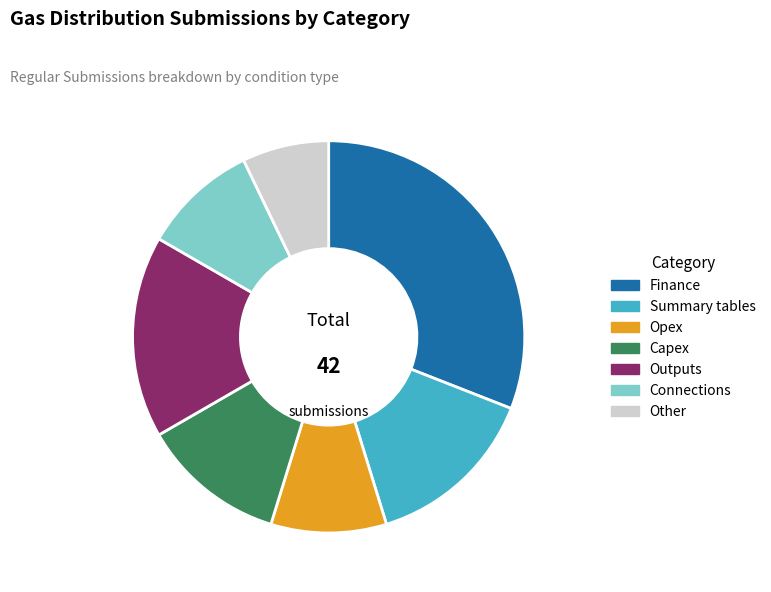

Does any single category account for the majority?

No